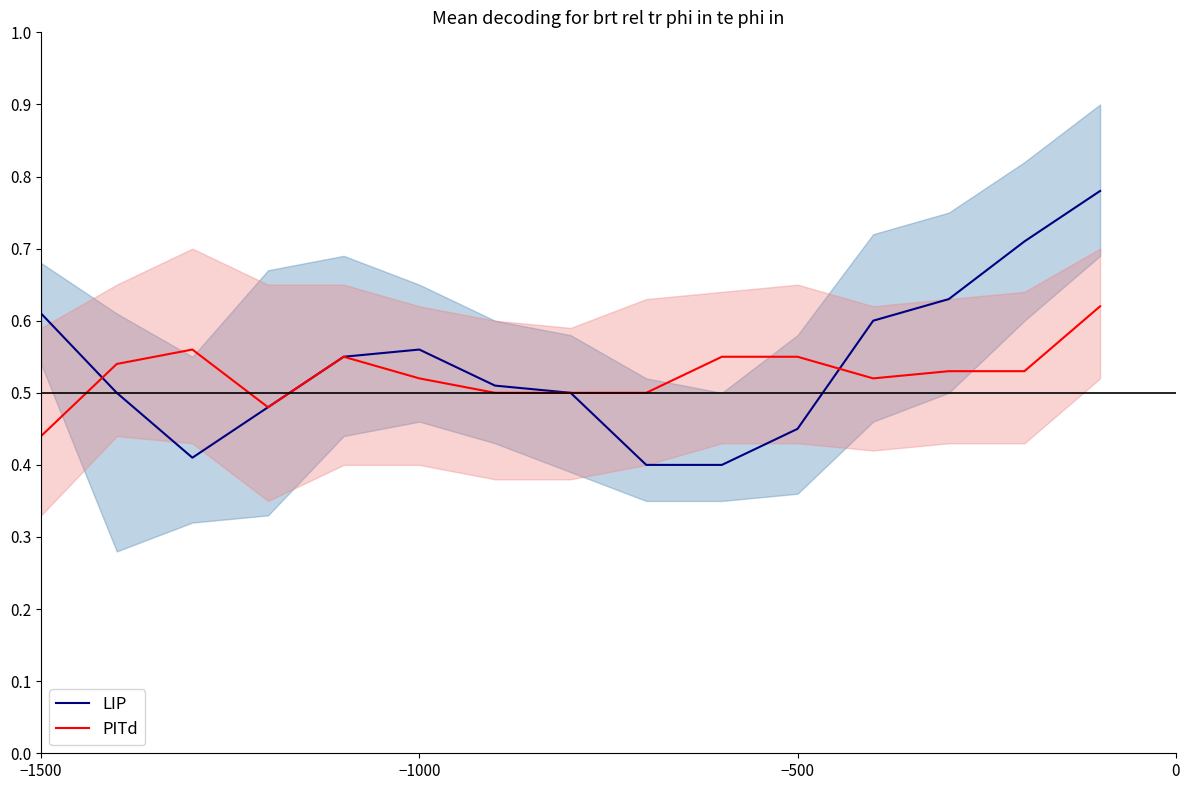

At which label does PITd reach its minimum?

−1500